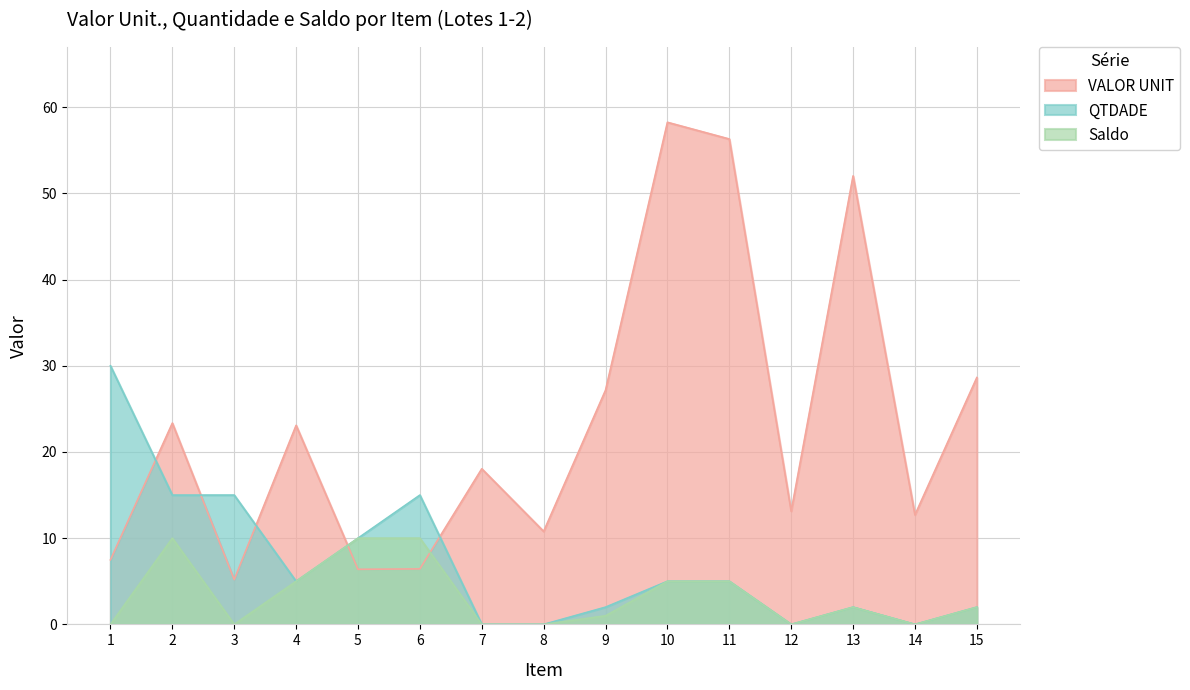

How many Saldo values are between 0 and 5?

12